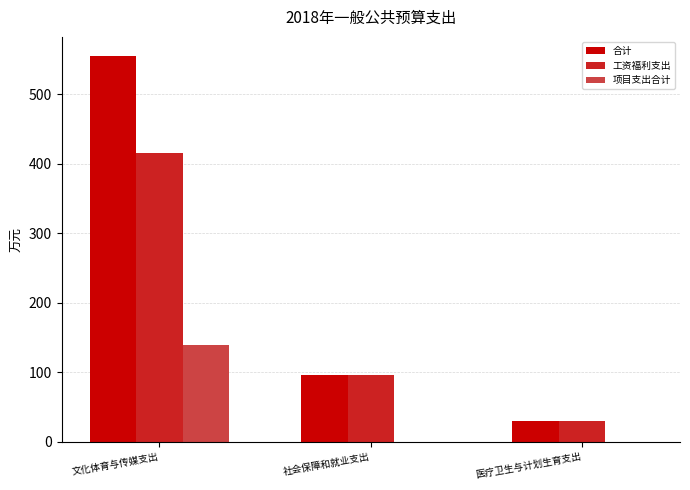

What is the highest value of the 合计 series?

555.1